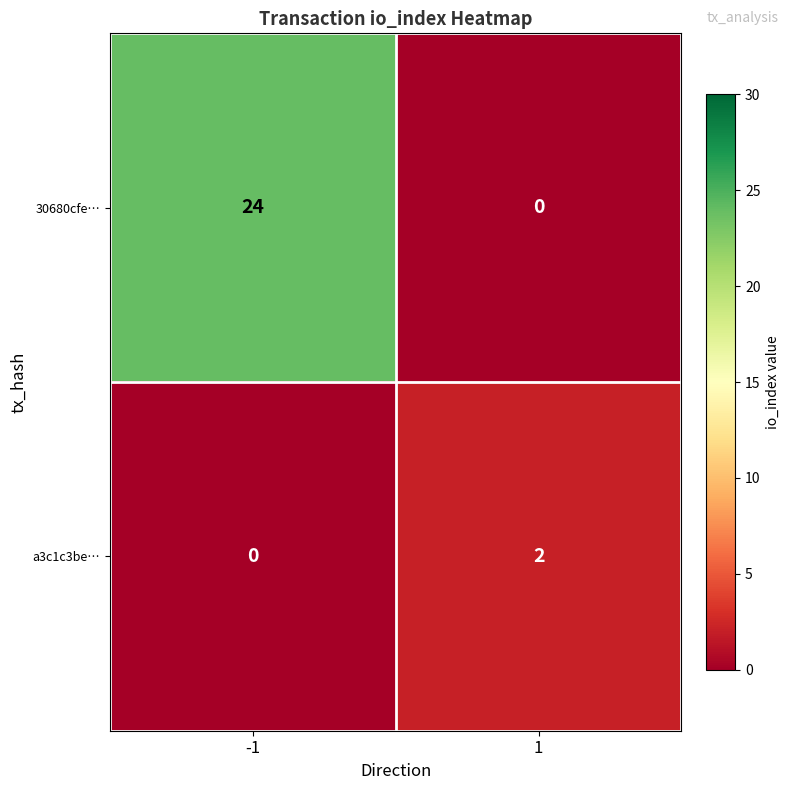

Reading left to right, transcribe all the data shown in this chart.

30680cfe…: -1=24	1=0
a3c1c3be…: -1=0	1=2